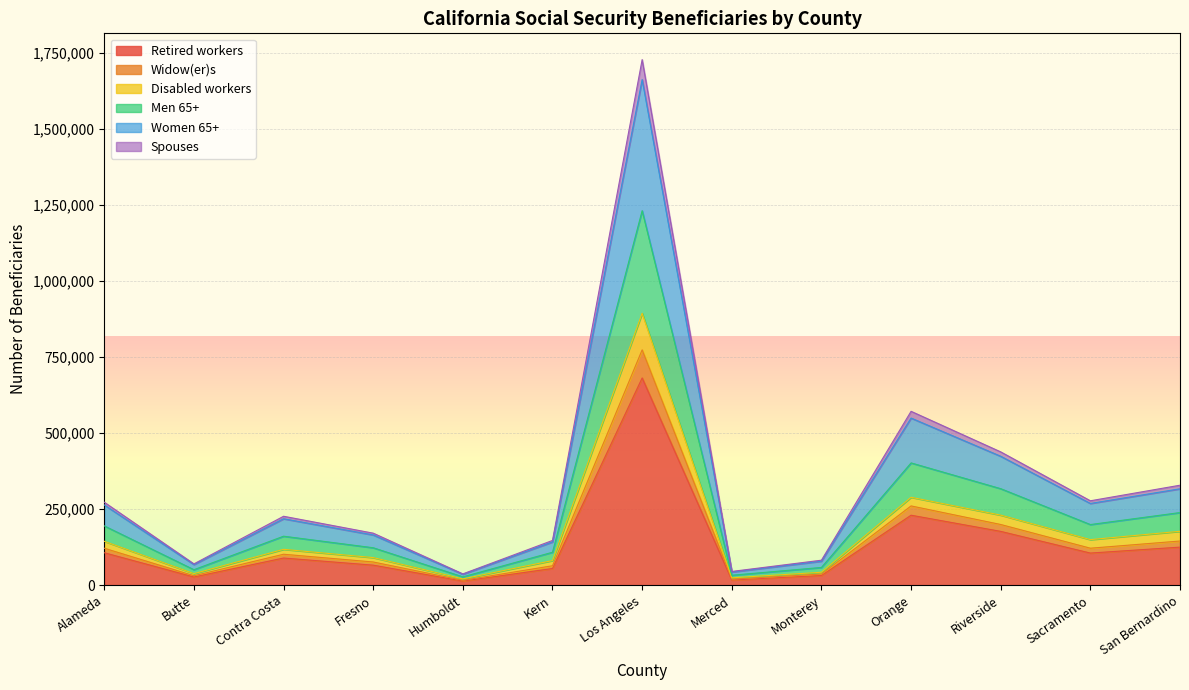

What position from the right is San Bernardino?

1